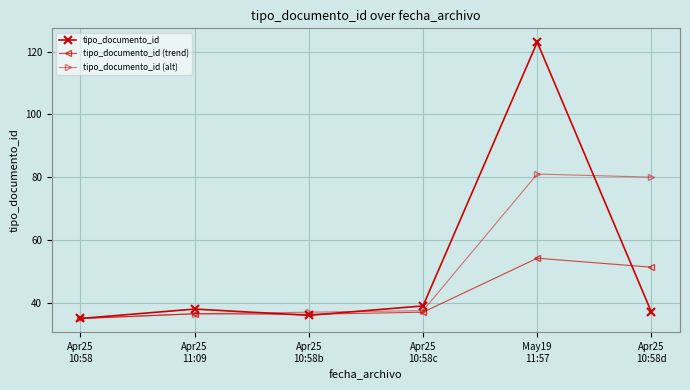

Is it true that tipo_documento_id (alt) equals 36.5 at Apr25
11:09?

True